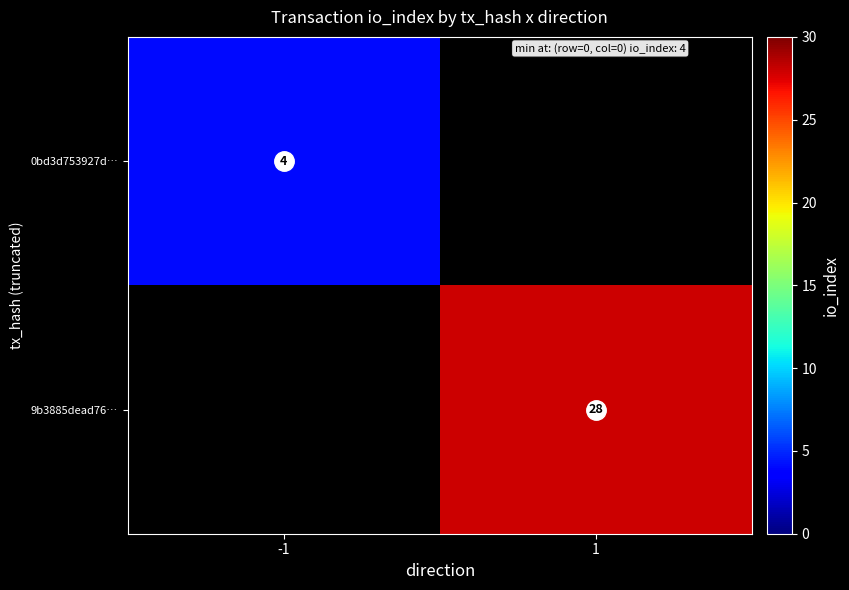

Is it true that 0bd3d753927d… equals 2 at -1?

False